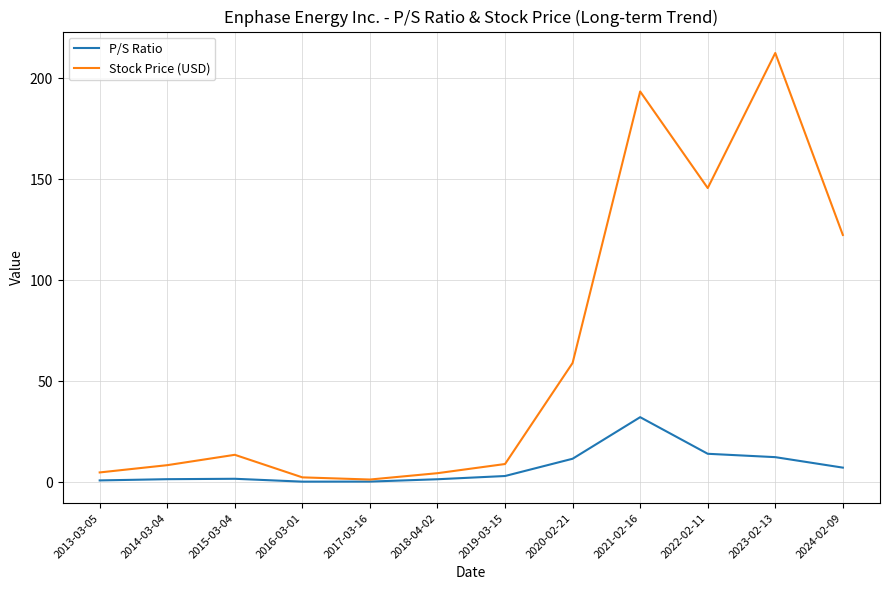

True or false: Stock Price (USD) has a value of 145.7 at 2022-02-11.

True